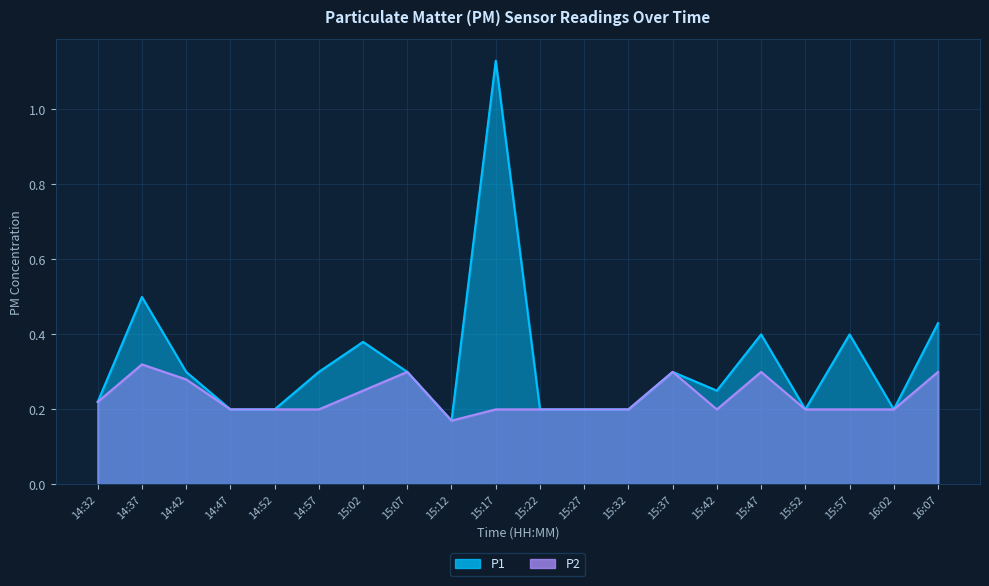

True or false: P2 and P1 intersect in this chart.

False